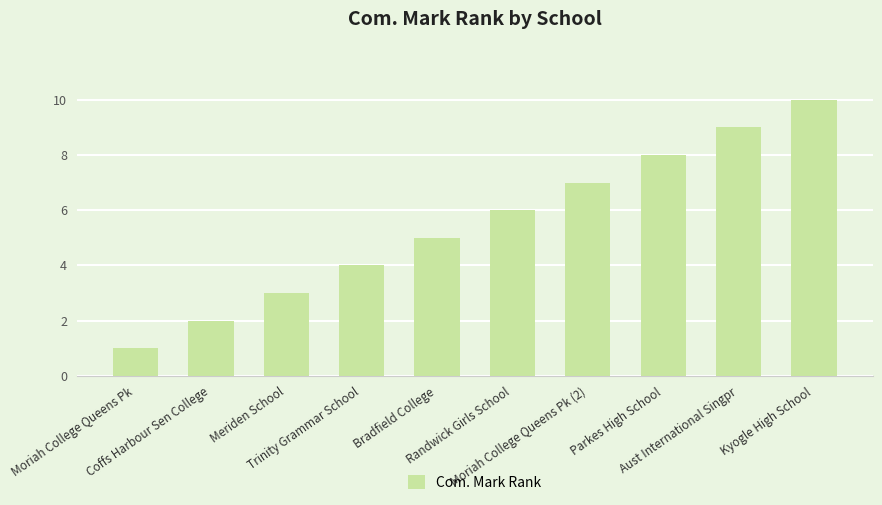

What is the difference between the values at Trinity Grammar School and Randwick Girls School?

2